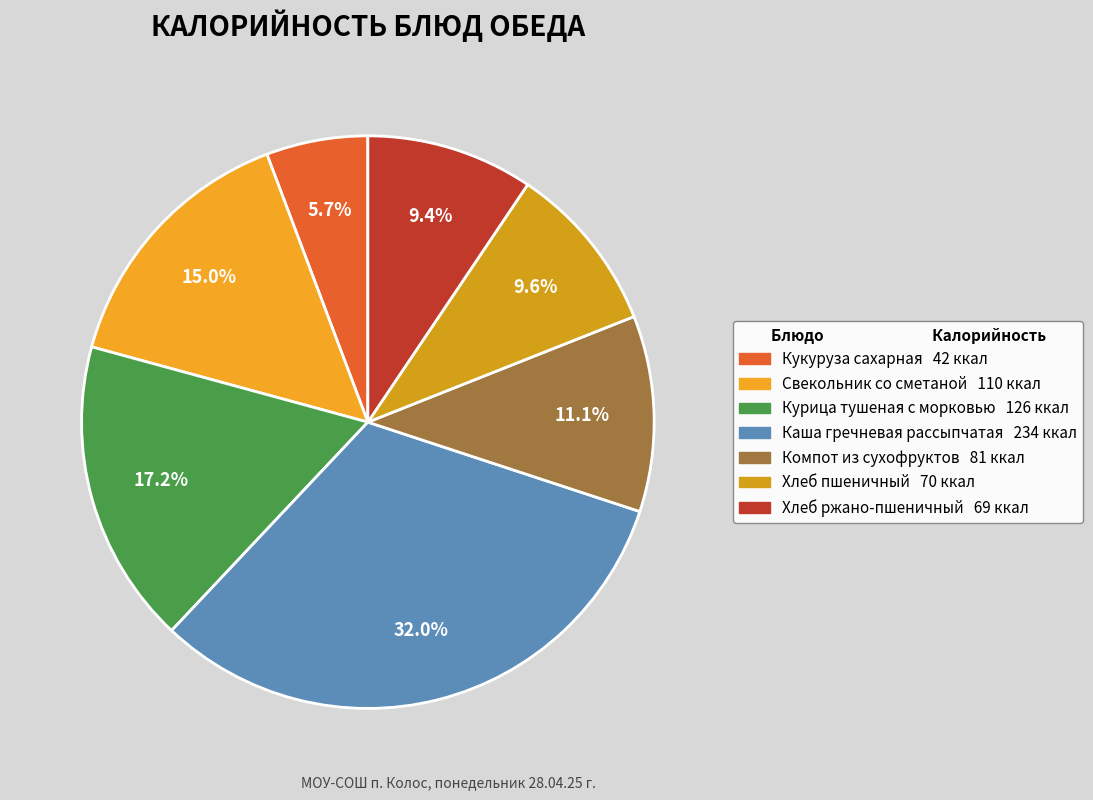

Which category has the smallest portion of the pie?

Кукуруза сахарная